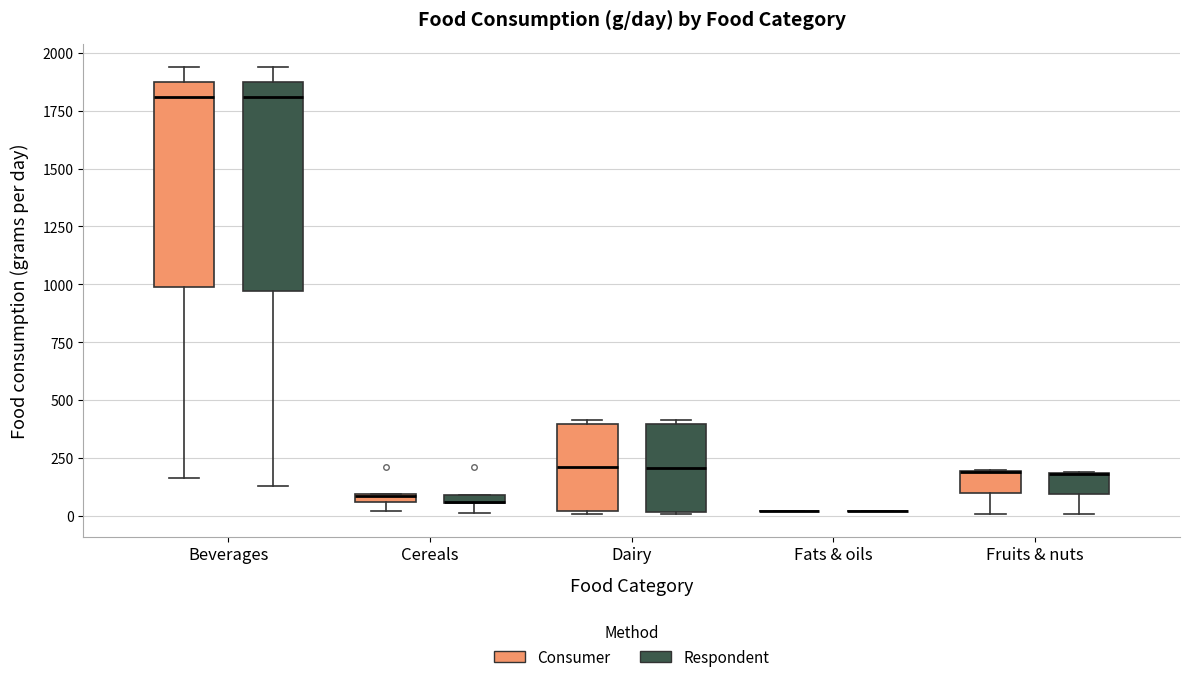

Where is the upper edge of the box for Fruits & nuts (Respondent) on the y-axis? The values are not printed on the chart, so give them approximately, as read against the axis.

200